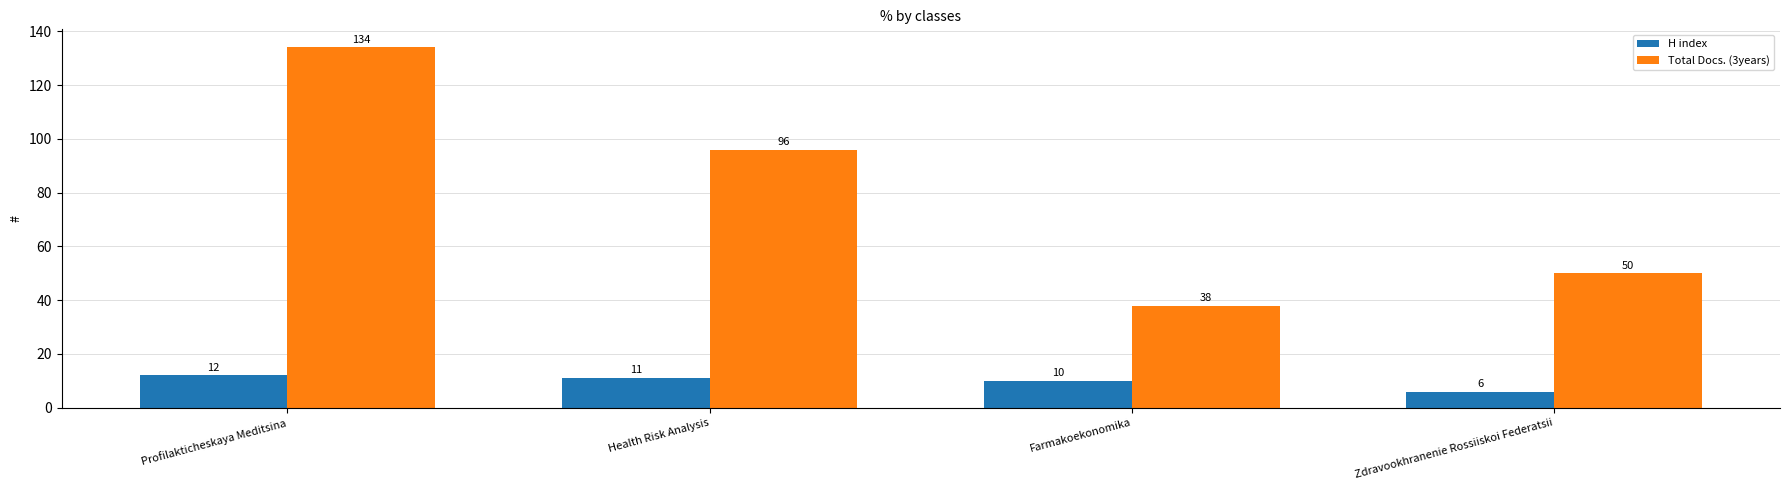

Rank the series by their average value, from lowest to highest.

H index, Total Docs. (3years)